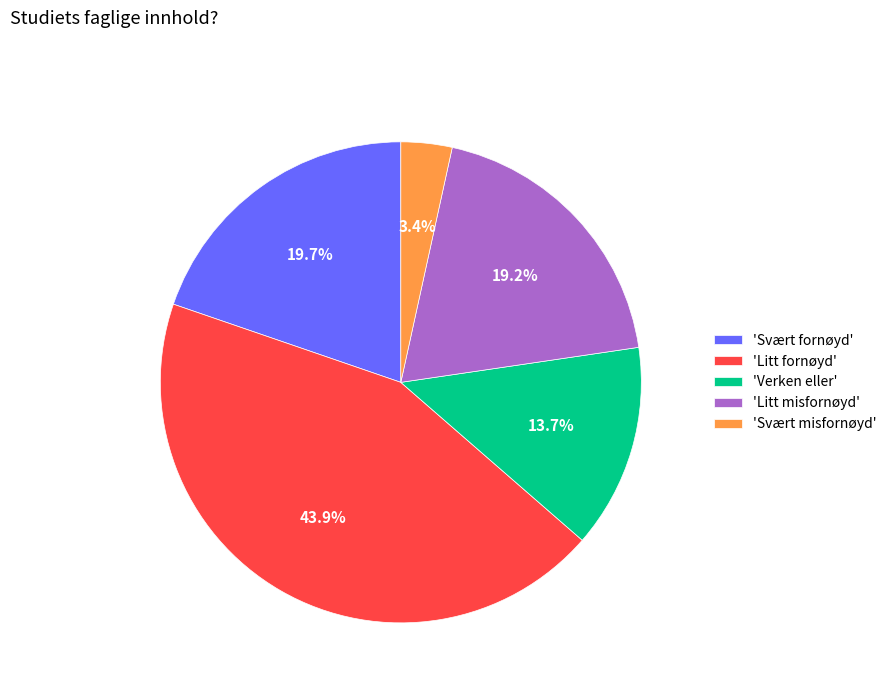

What percentage is NOT represented by 'Svært fornøyd'?

80.3%